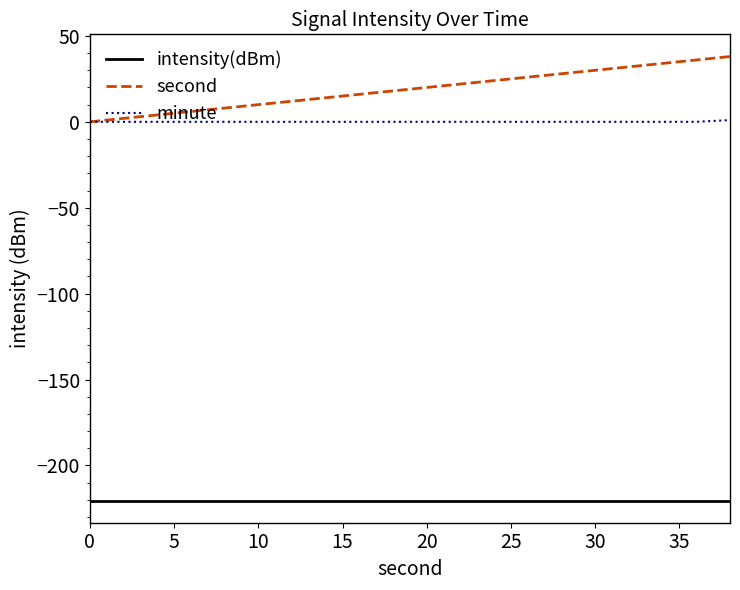

What is the maximum value shown in the chart?

38.0